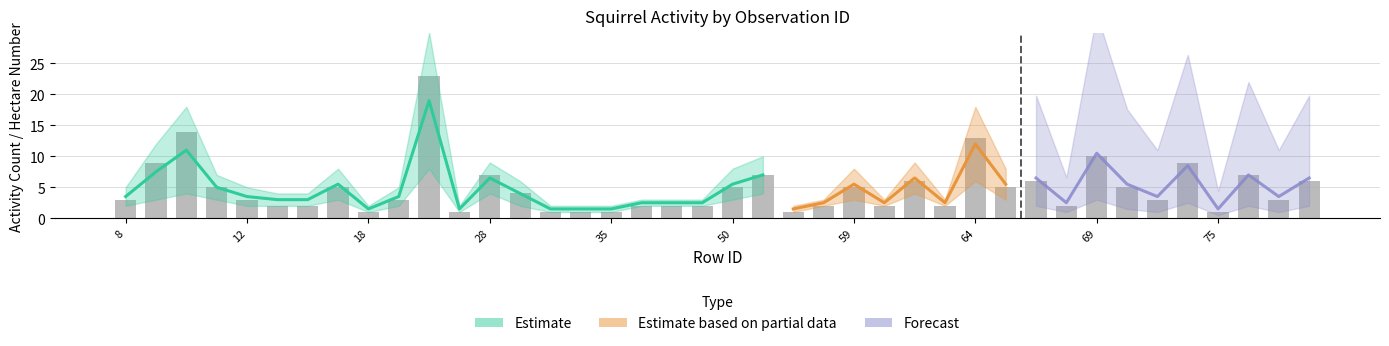

Which label corresponds to the largest value in the chart?

22